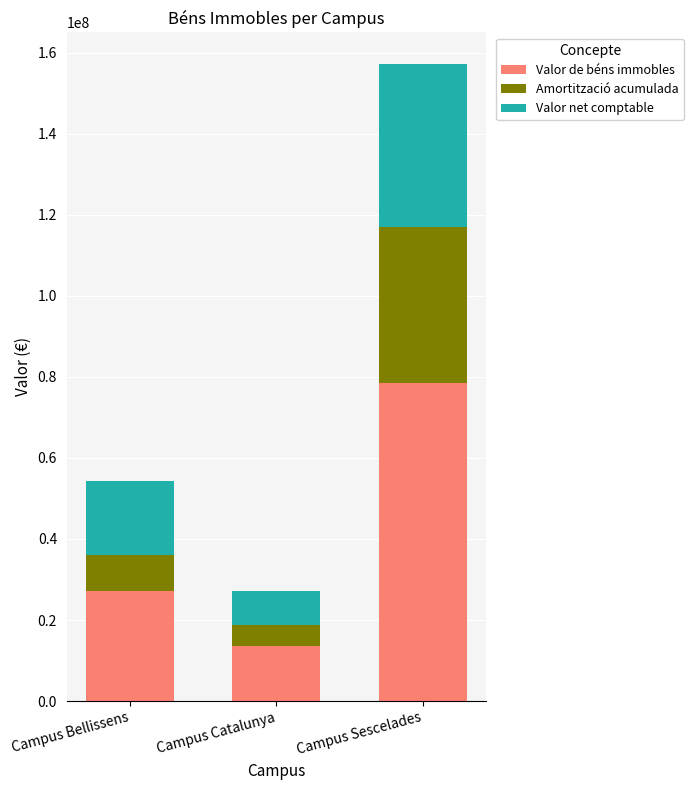

Reading left to right, transcribe the values for Valor de béns immobles.

27107829.4	13597676.8	78579214.7